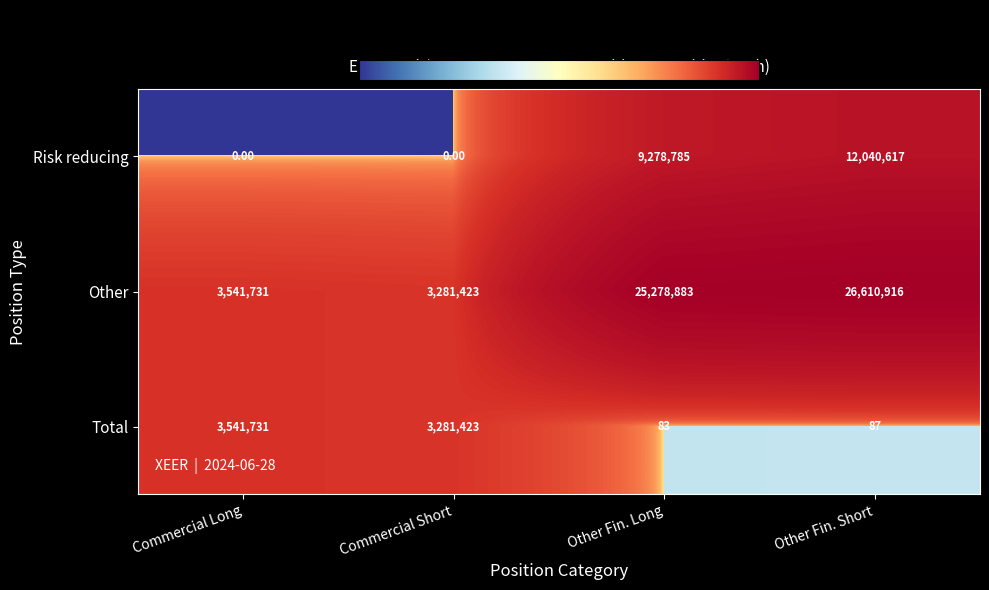

What is the sum of the Other values at Commercial Long and Other Fin. Long?

28820614